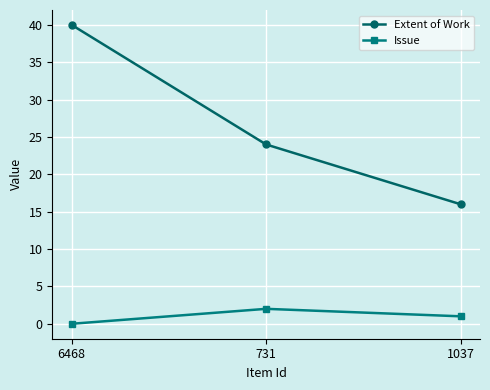

Where does the Issue series first go above 1?

731